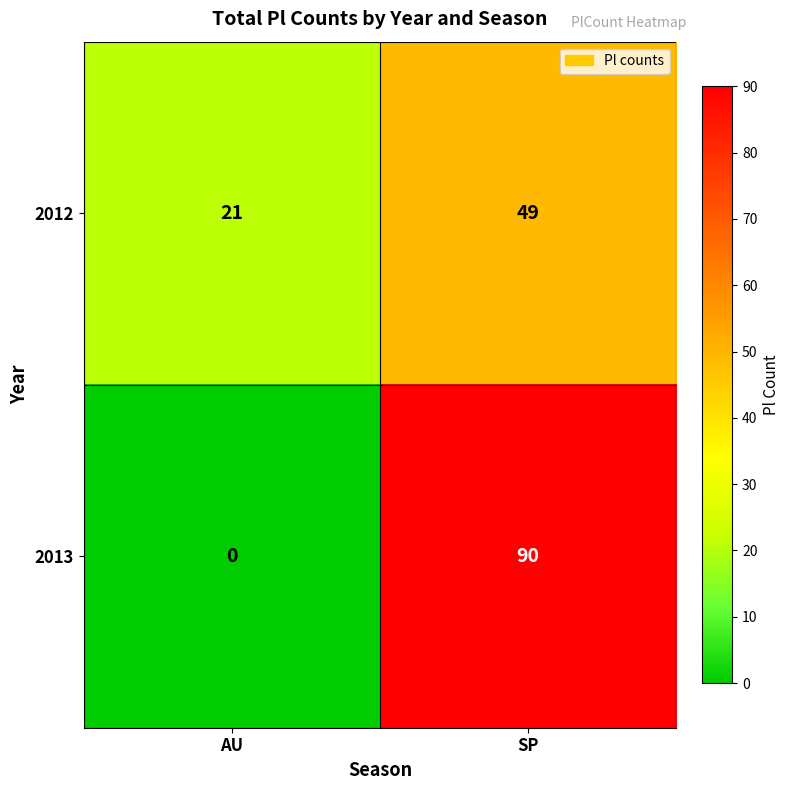

Which series changed the most between AU and SP?

2013